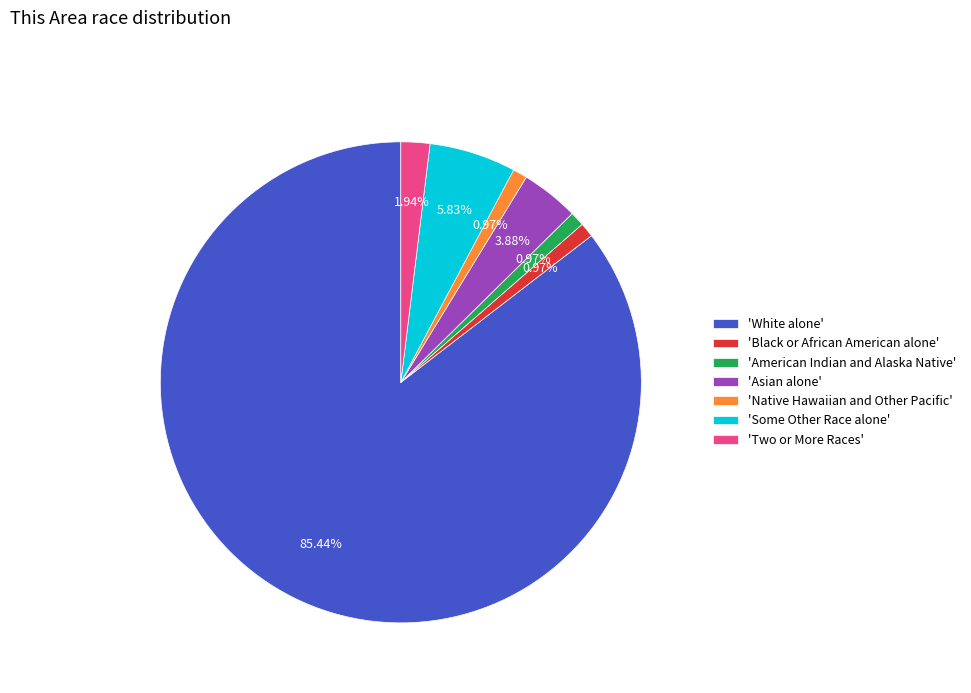

Does any single category account for the majority?

Yes